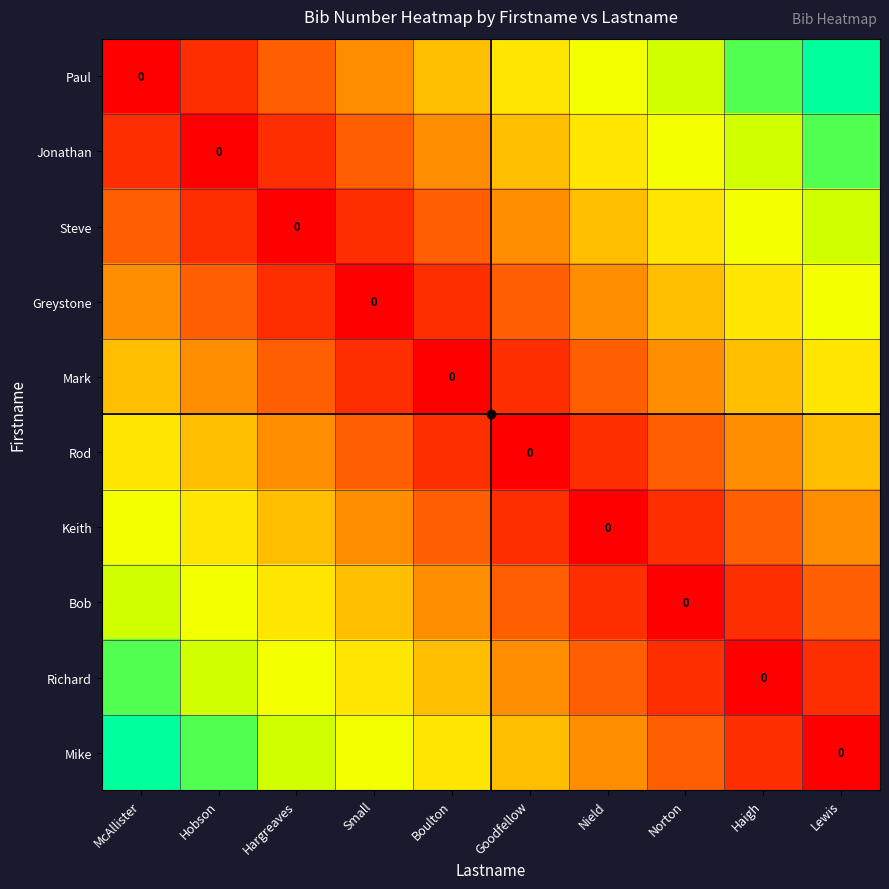

Is the value of Mark at Lewis greater than the value of Greystone at Boulton?

Yes